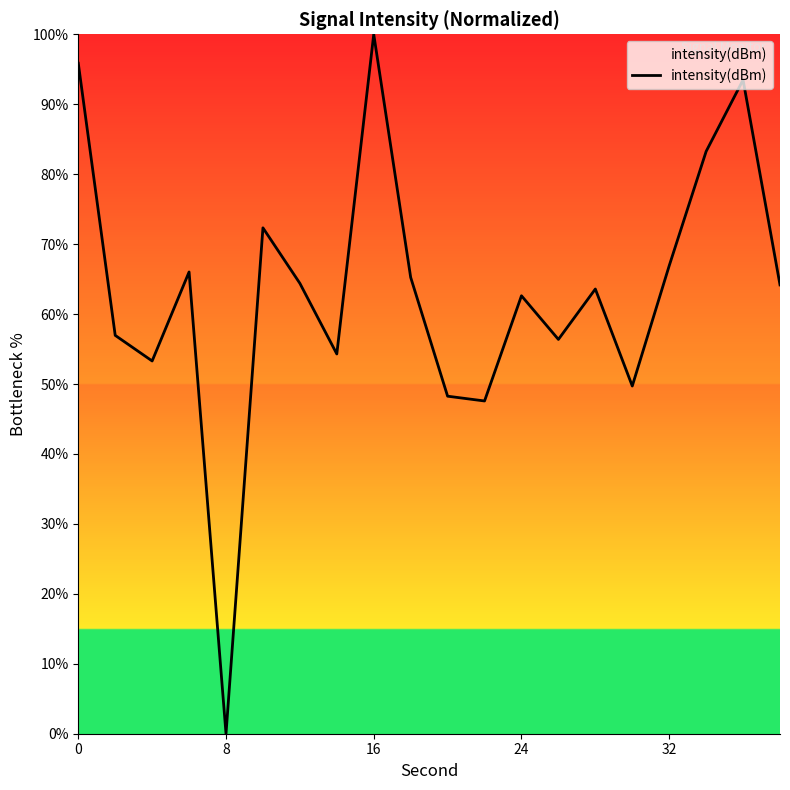

How many interior local valleys (lower than both neighbors) does the data have?

6